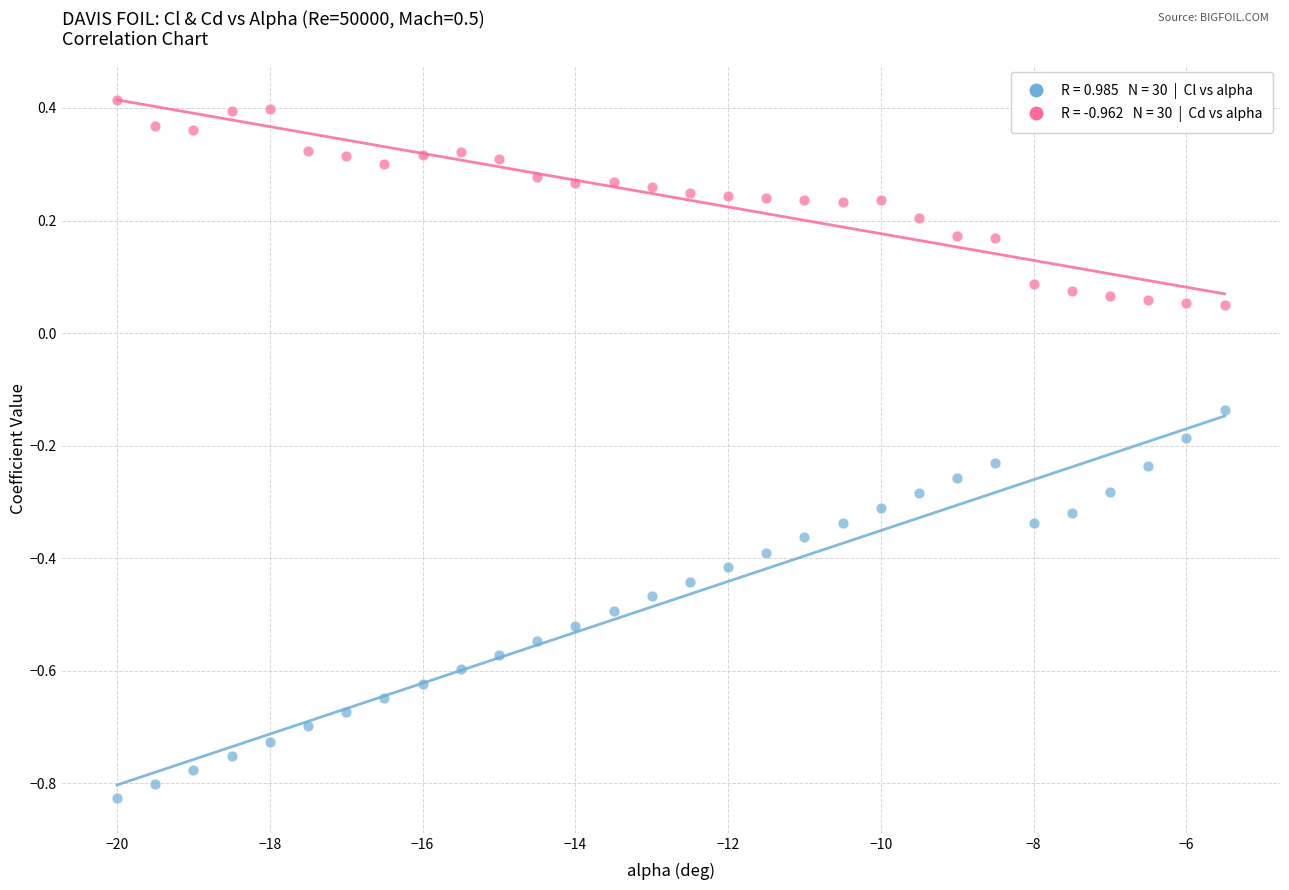

Across all data points, what is the range of Y values (max minus min)?

1.2